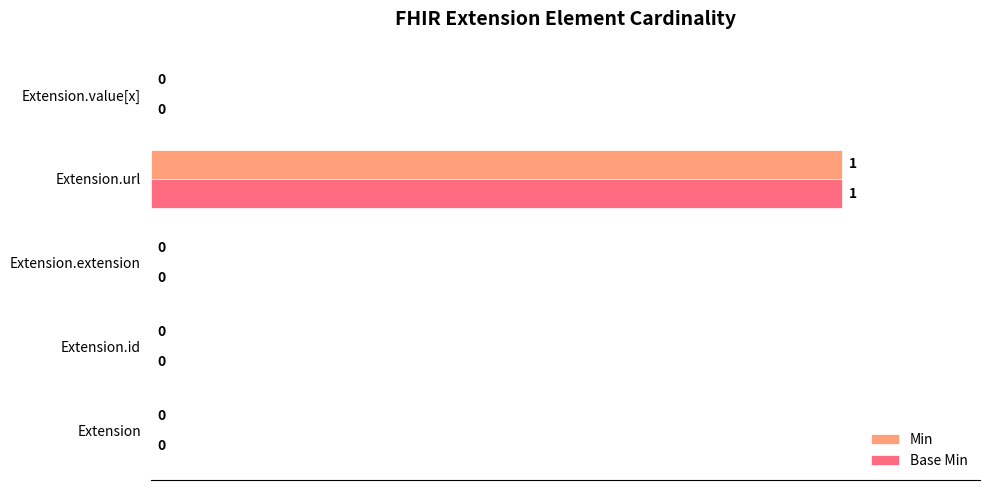

At which category is the sum across all series the highest?

Extension.url